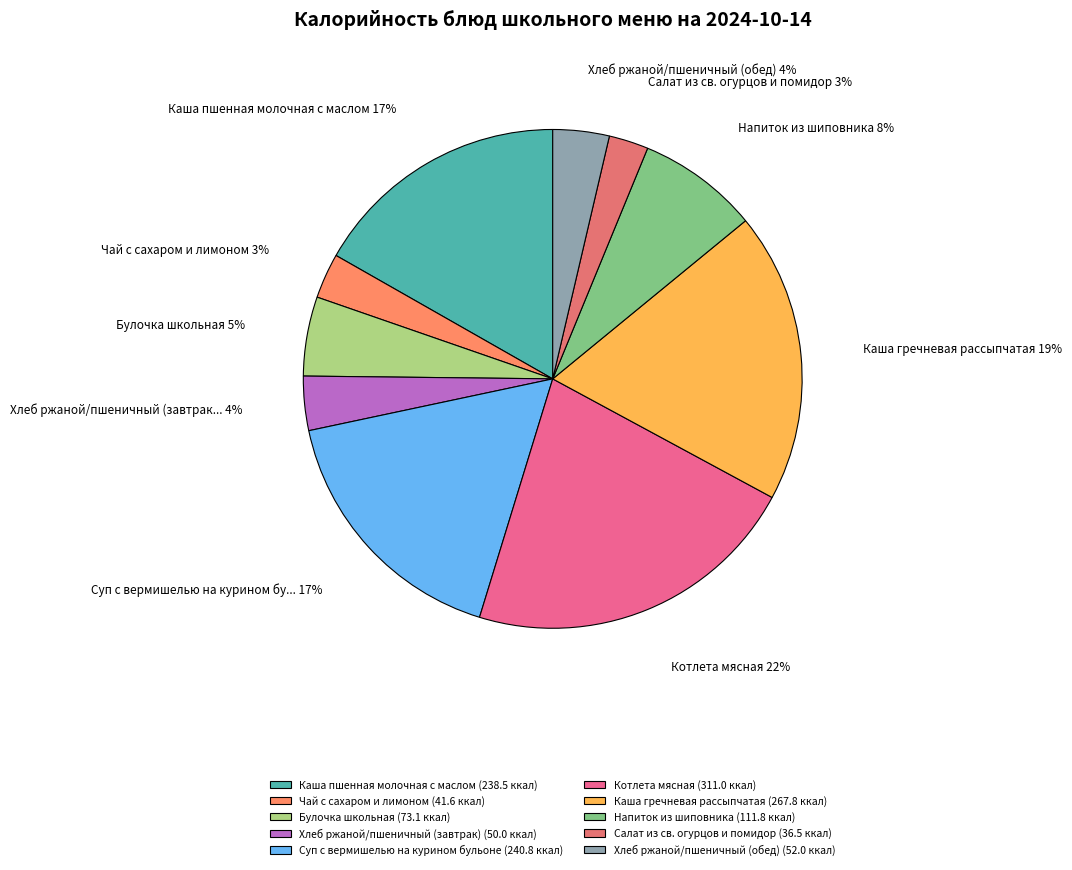

Which slice is the largest?

Котлета мясная